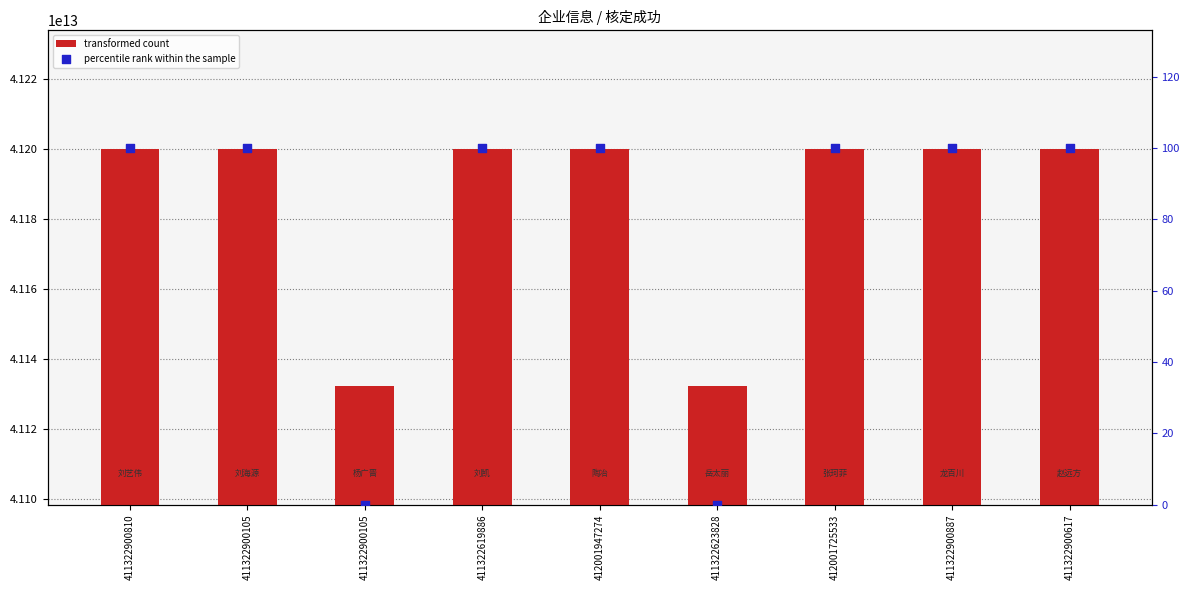

At how many categories does at least one series exceed 37475675704524?

9